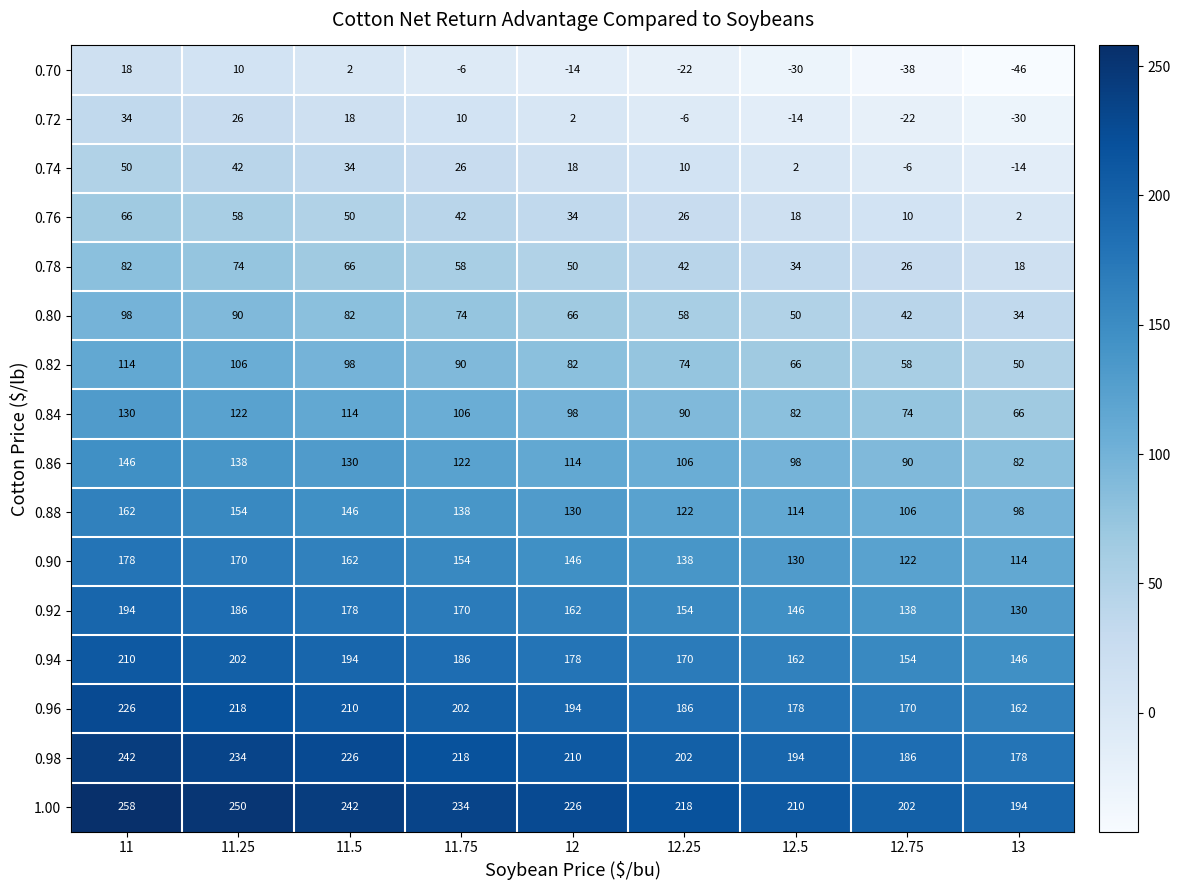

Read the 1.00 value at 12, to the nearest 5.

225